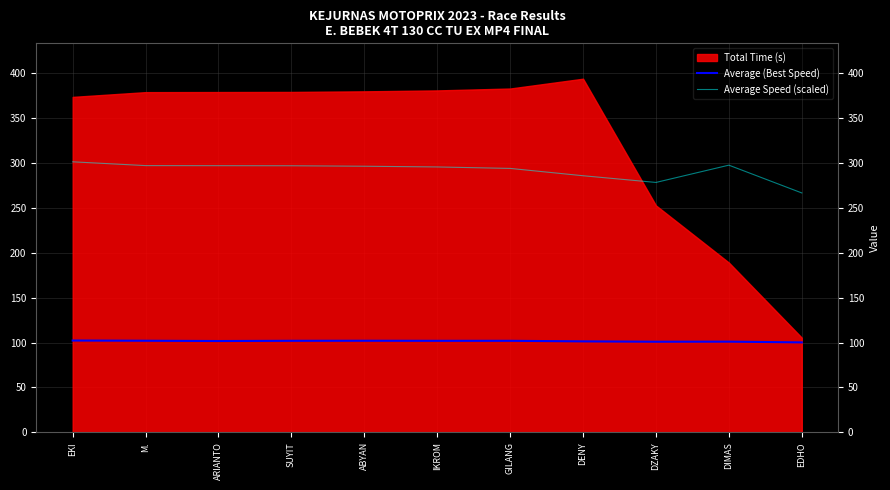

Is the value of Average (Best Speed) at ABYAN greater than the value of Average Speed (scaled) at DIMAS?

No